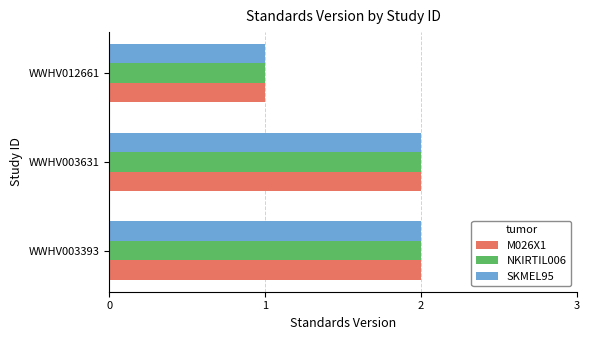

Is the value of SKMEL95 at WWHV012661 greater than the value of NKIRTIL006 at WWHV003393?

No